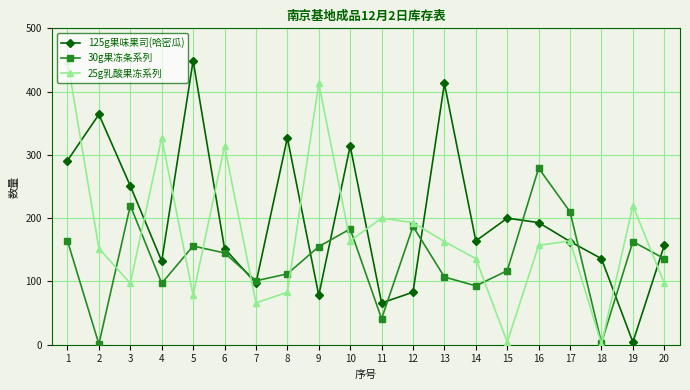

What is the average value of the 30g果冻条系列 series?

134